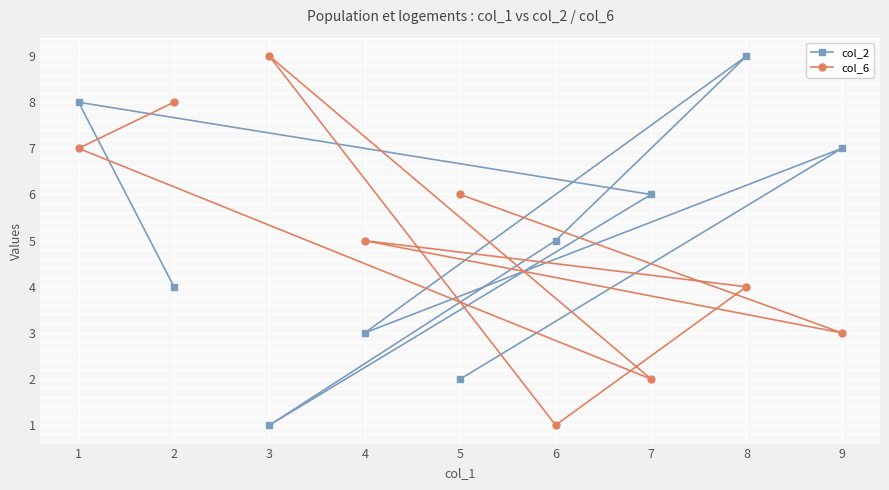

How many intersections are there between col_6 and col_2?

6